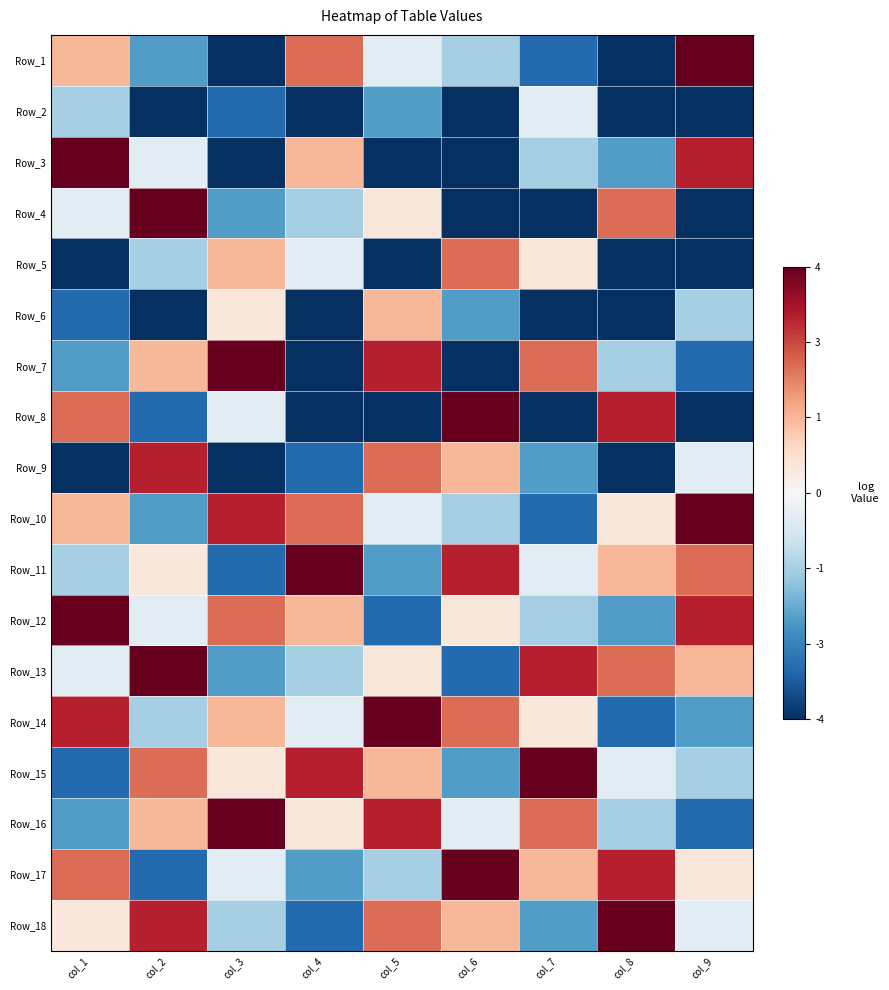

What is the maximum value shown in the chart?

4.5